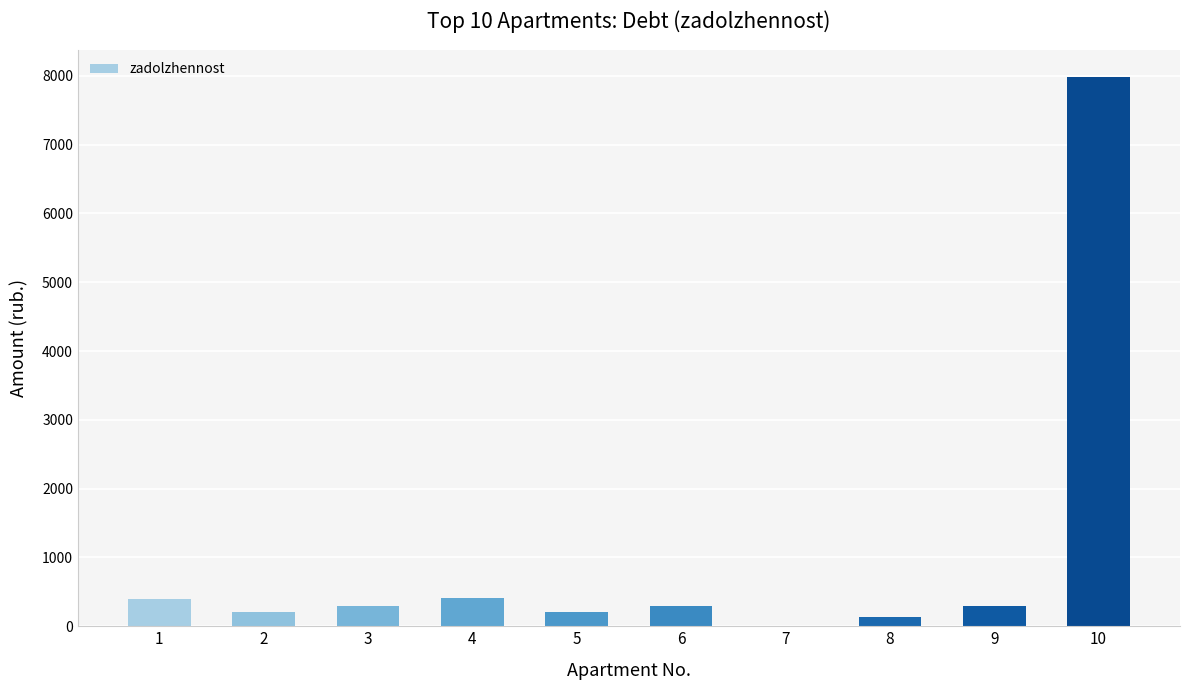

What is the change in value from 4 to 10?

+7574.1